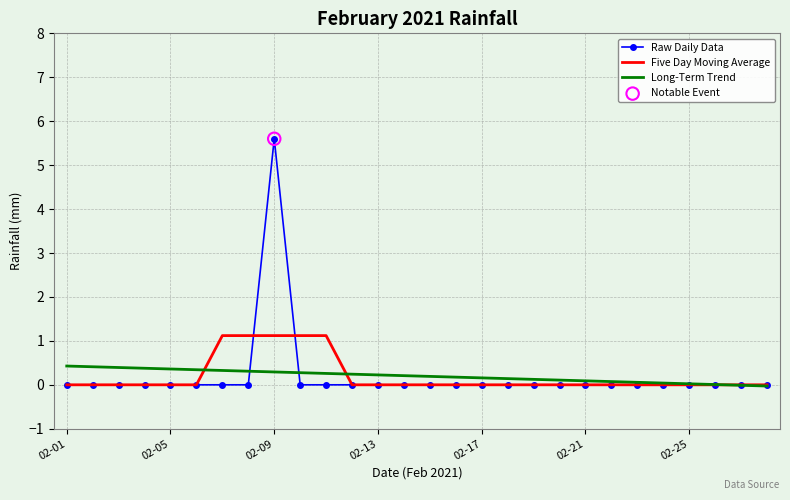

What is the maximum value shown in the chart?

5.6